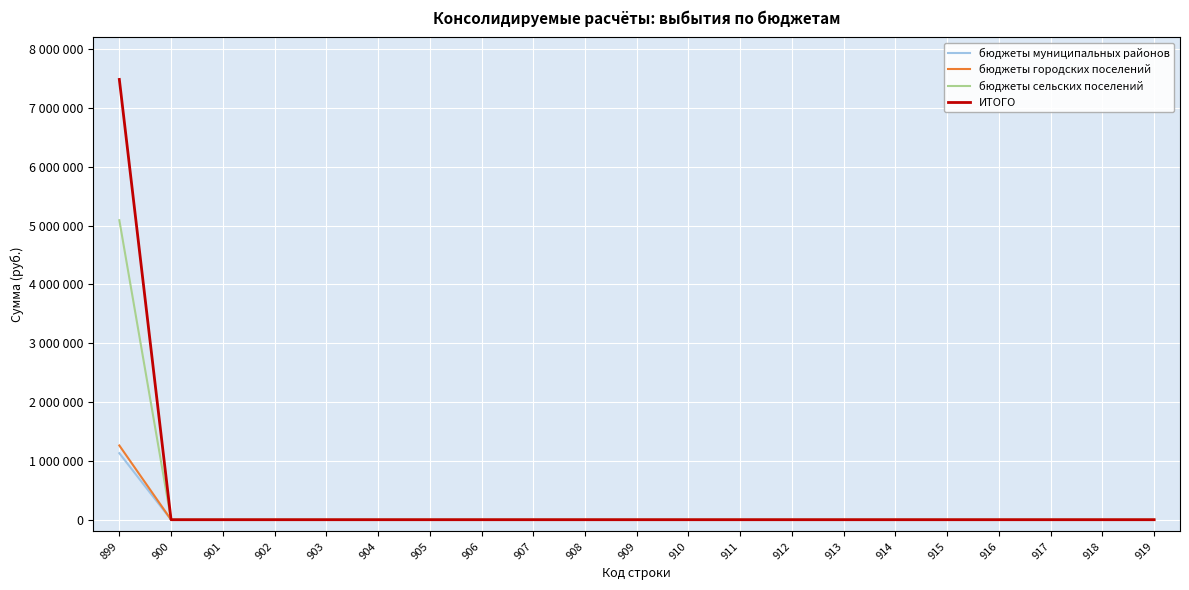

Does the chart display data point markers on the line(s)?

No